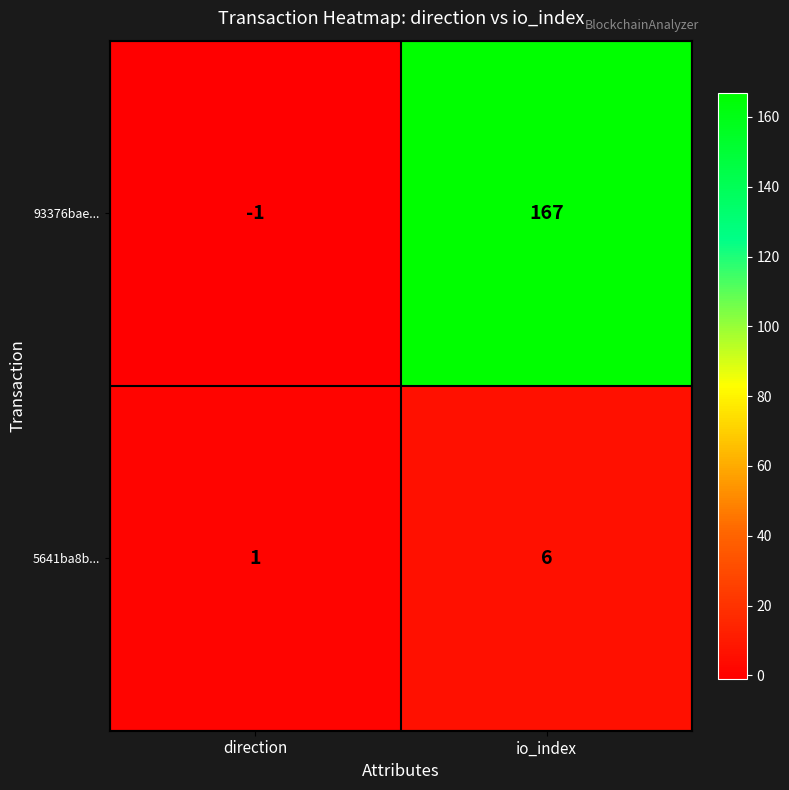

What is the sum of the 5641ba8b... values at io_index and direction?

7